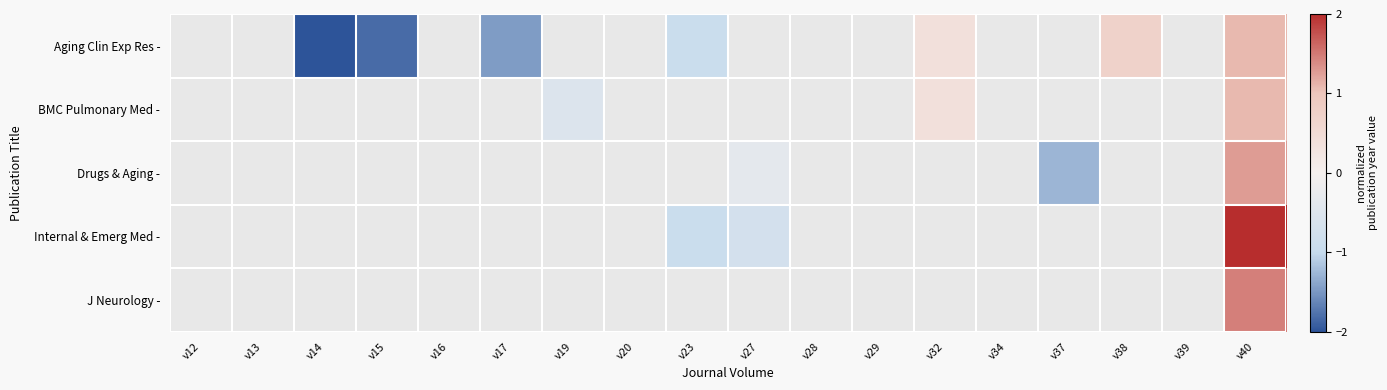

Rank the series by their average value, from highest to lowest.

Aging Clin Exp Res -, BMC Pulmonary Med -, Drugs & Aging -, Internal & Emerg Med -, J Neurology -